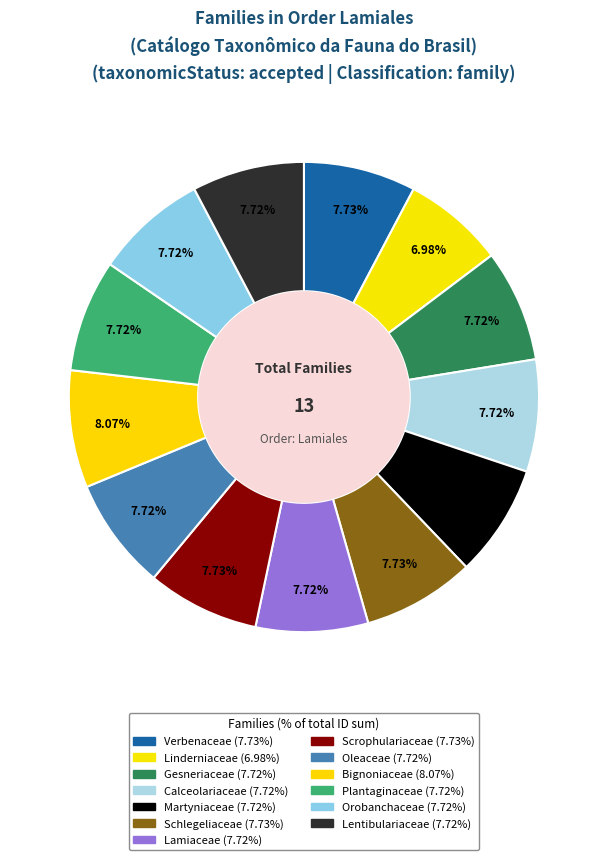

How many slices are in this pie chart?

13